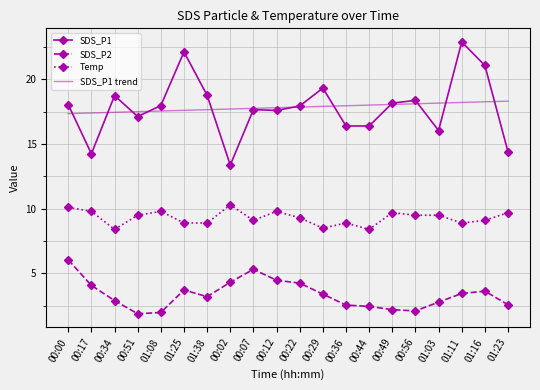

What is the greatest value displayed?

22.9